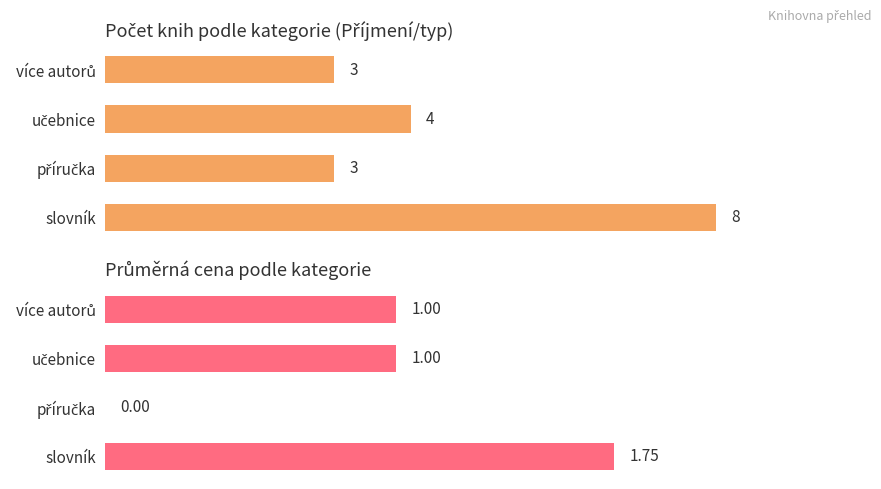

The value of Průměrná cena at příručka is -1.0. True or false?

False